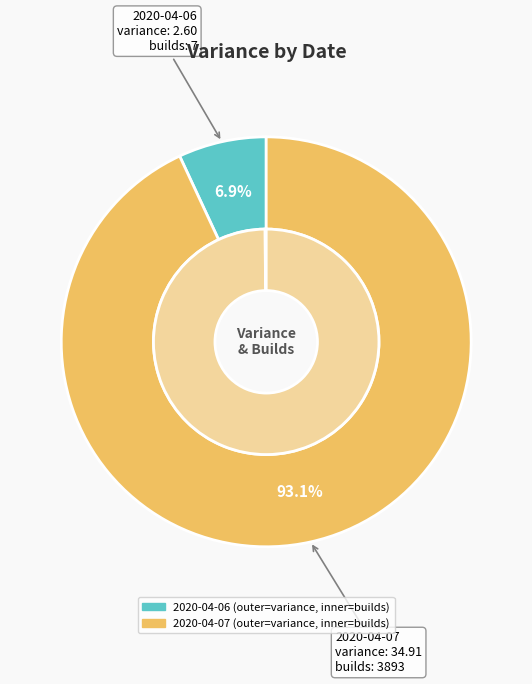

To the nearest percent, what is the difference between the largest and smallest slice percentages?

86%